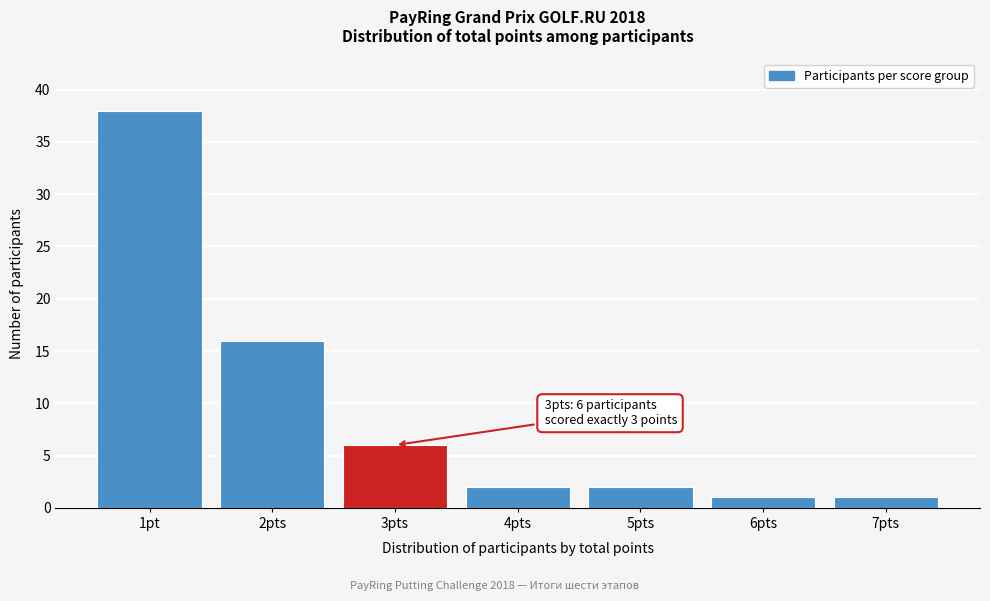

Reading left to right, what are all the values shown in this chart?

1pt=38	2pts=16	3pts=6	4pts=2	5pts=2	6pts=1	7pts=1